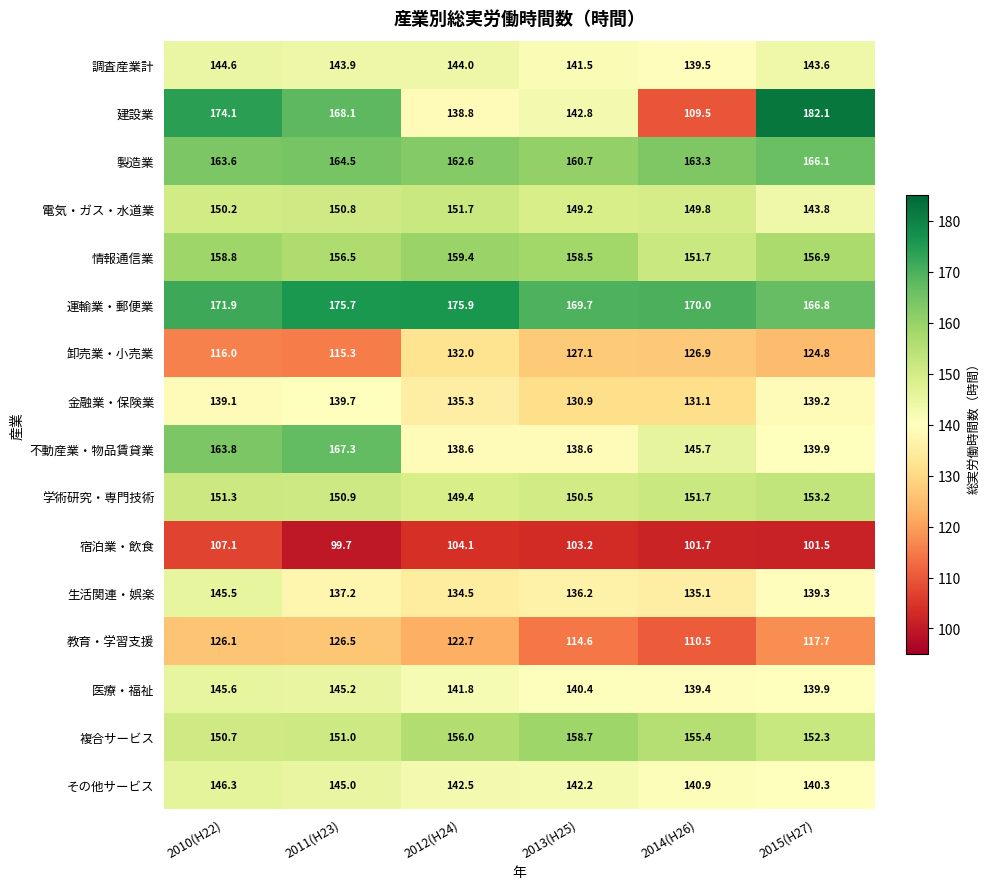

What is the maximum value shown in the chart?

182.1